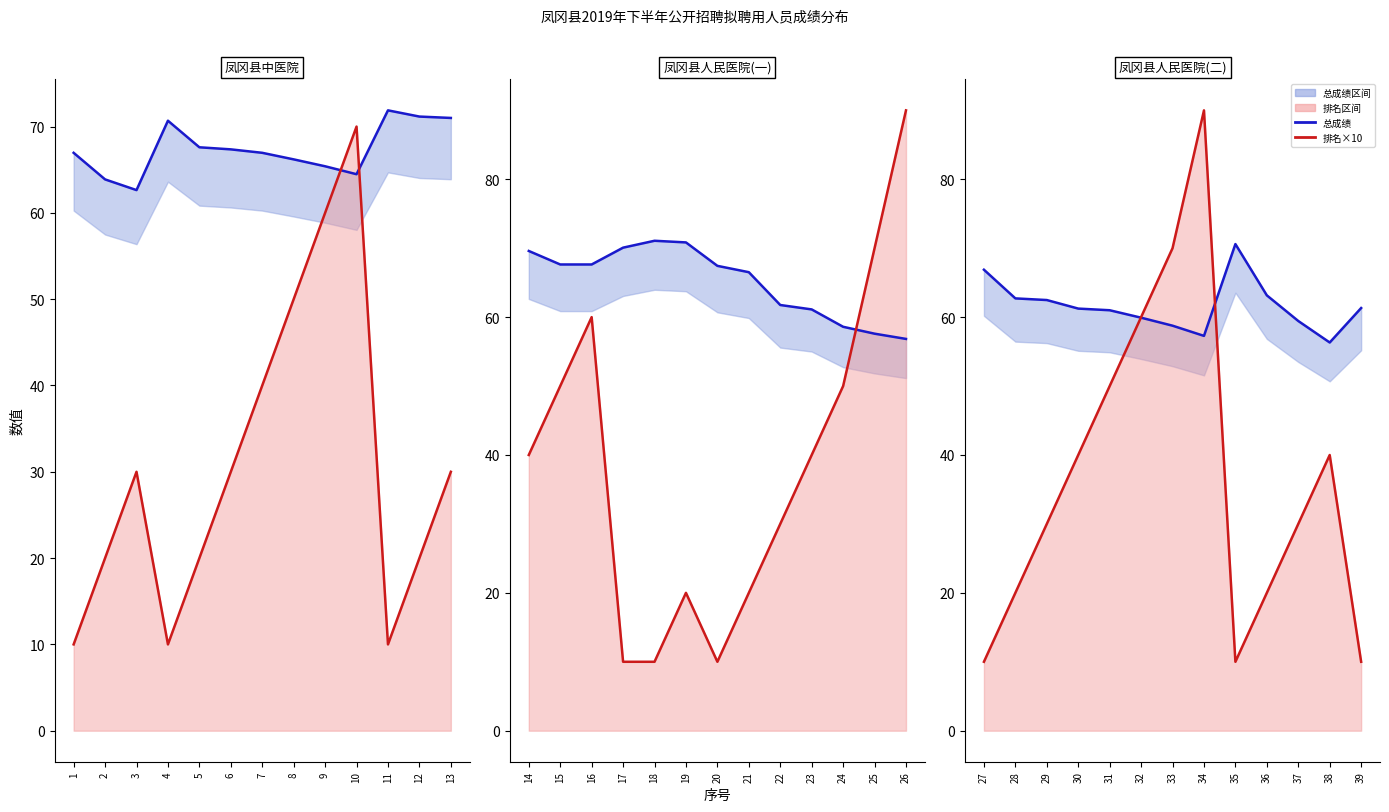

Is it true that 总成绩 equals 44.6 at 27?

False